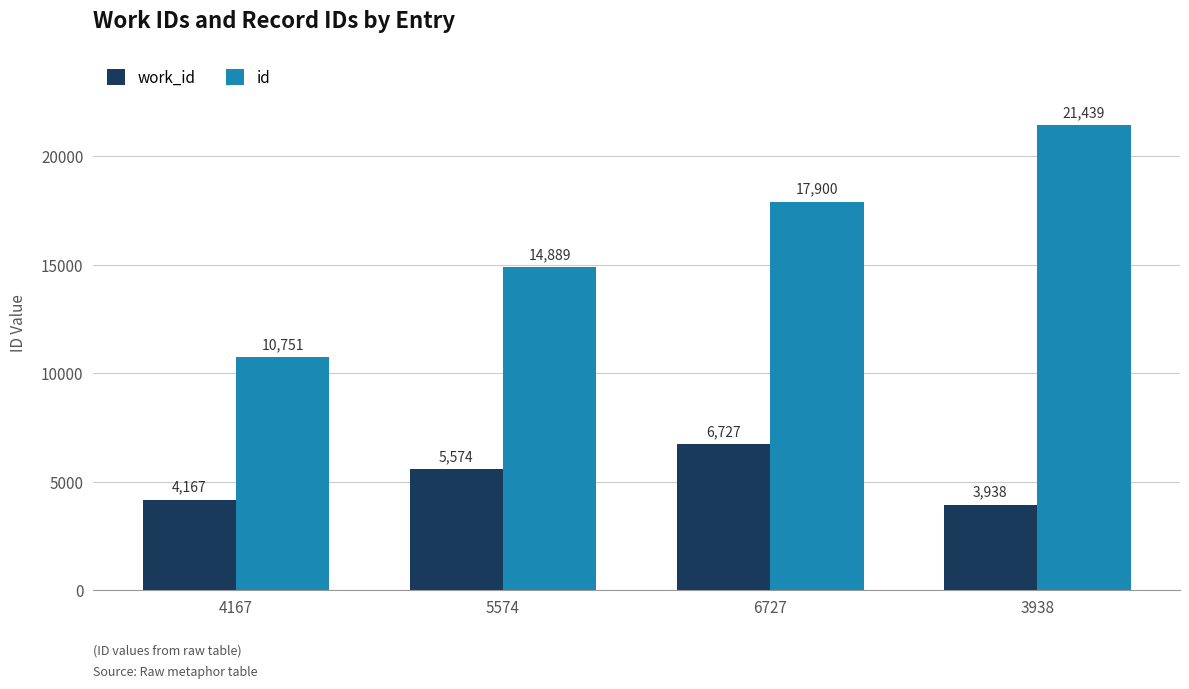

Reading left to right, what are all the values shown in this chart?

work_id: 4167	5574	6727	3938
id: 10751	14889	17900	21439